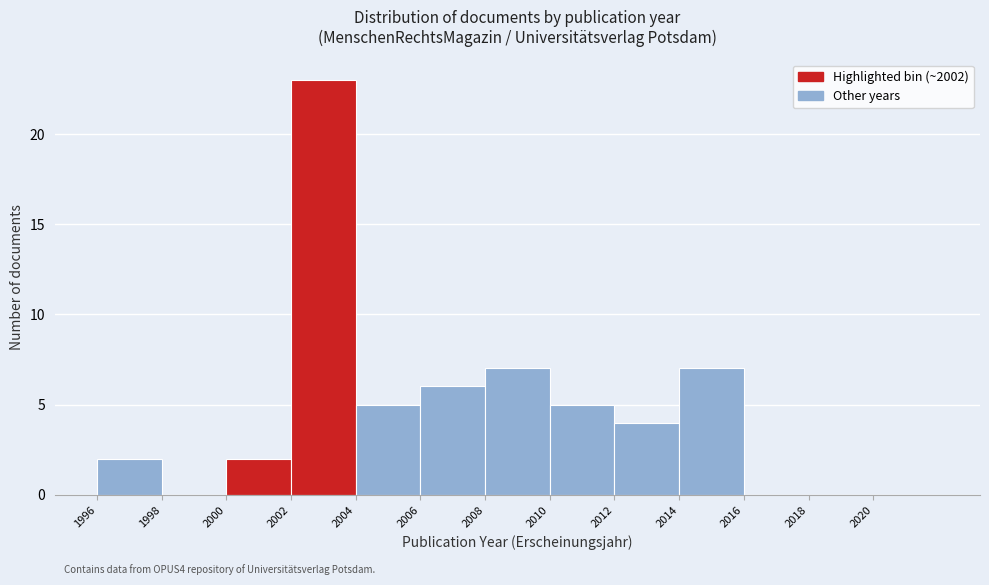

Over which range of the x-axis is the bar tallest?

2002 to 2004